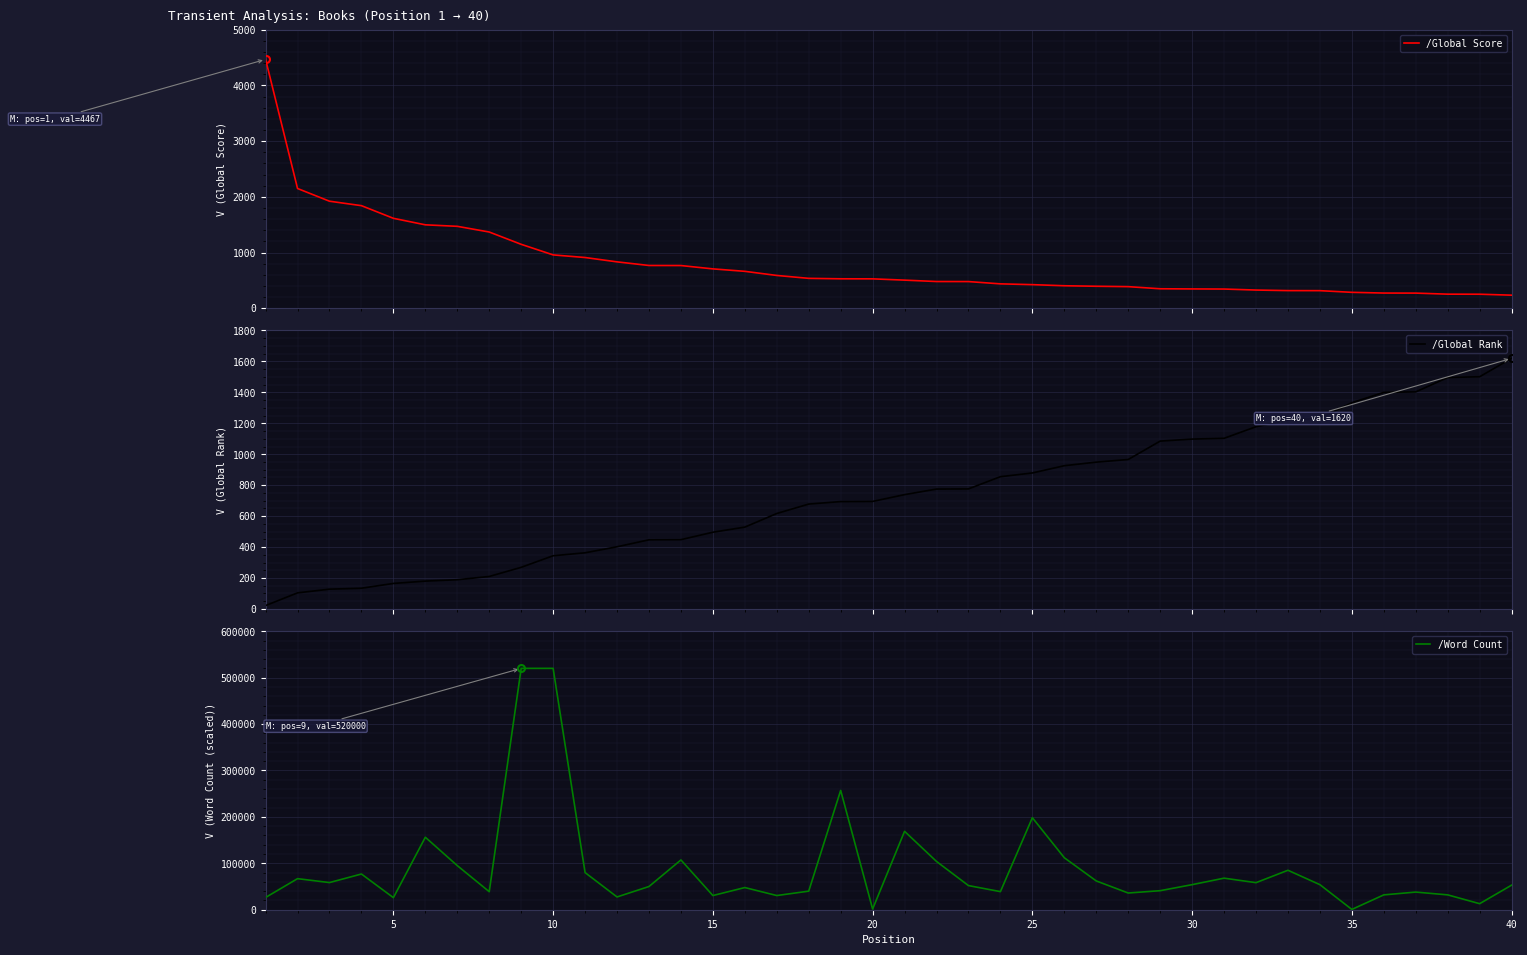

What is the highest value of the /Global Score series?

4467